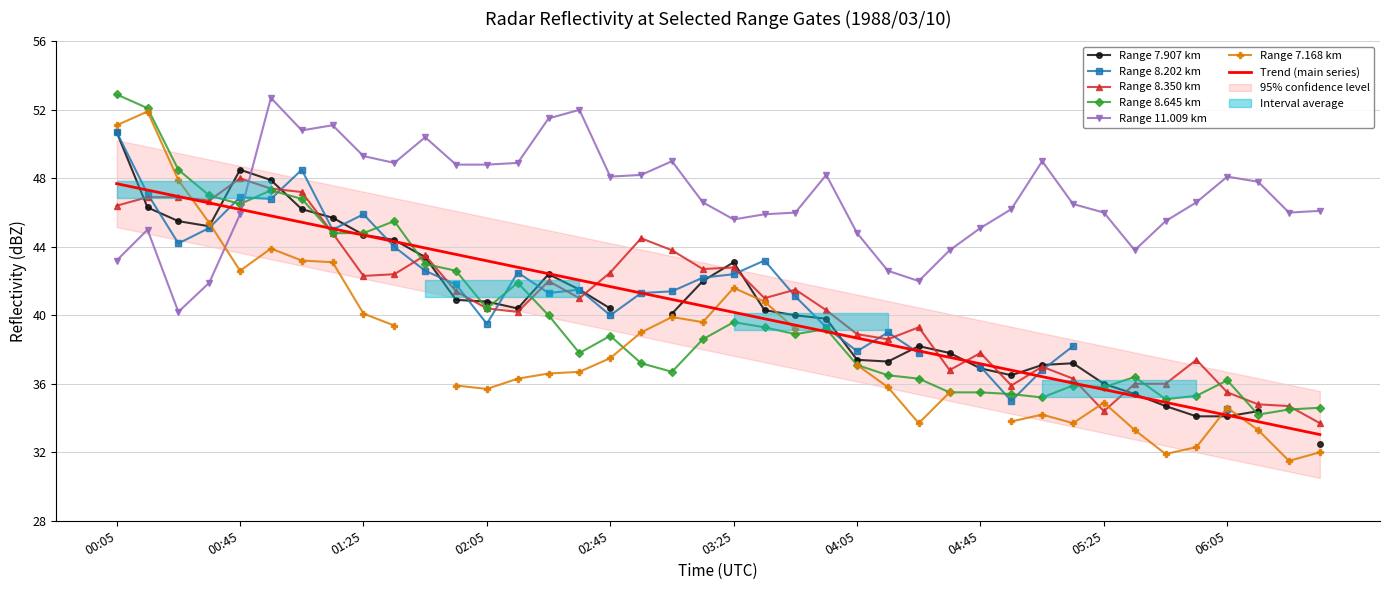

At which category does 11.009 reach its first local peak?

1988/03/10 00:15